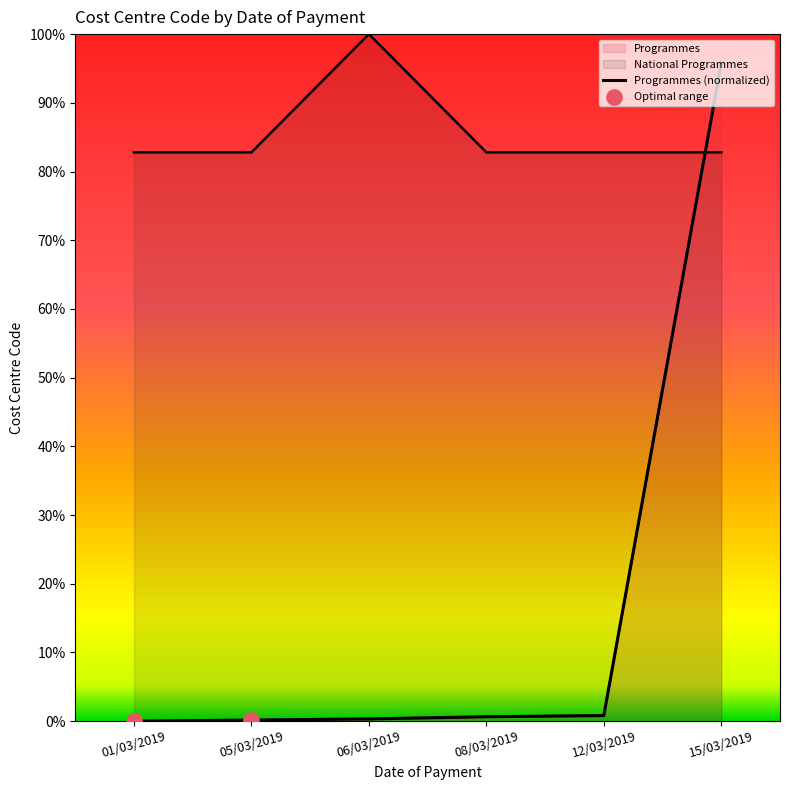

What is the total value across all series at 15/03/2019?

178.6